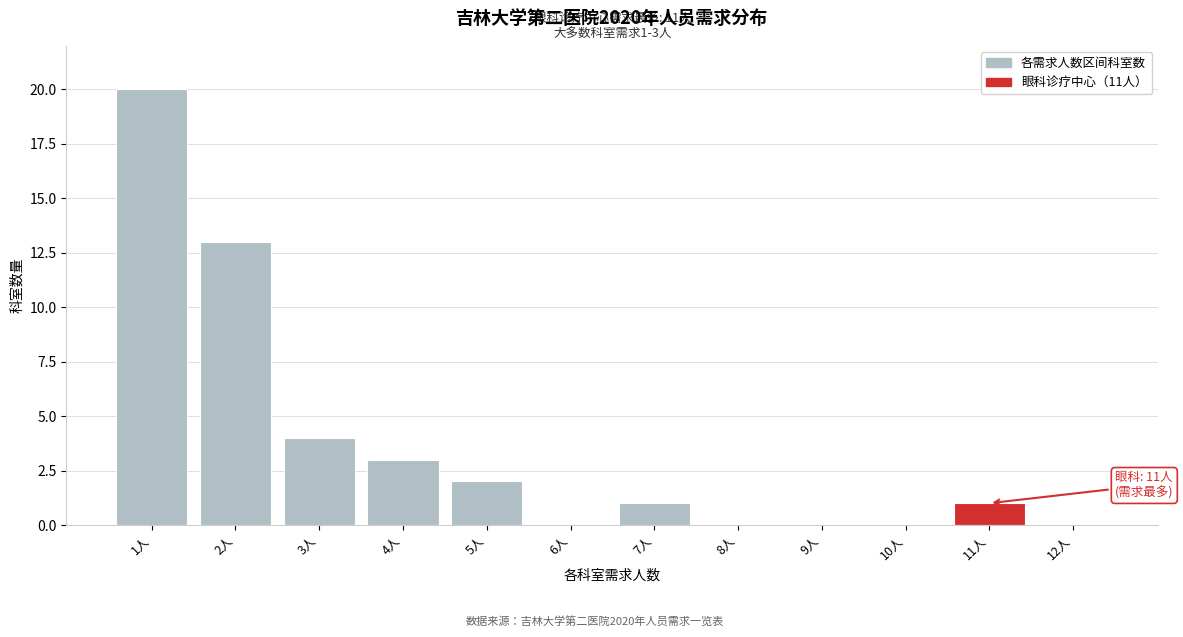

Reading right to left, extract all data points from this chart.

12人=0	11人=1	10人=0	9人=0	8人=0	7人=1	6人=0	5人=2	4人=3	3人=4	2人=13	1人=20